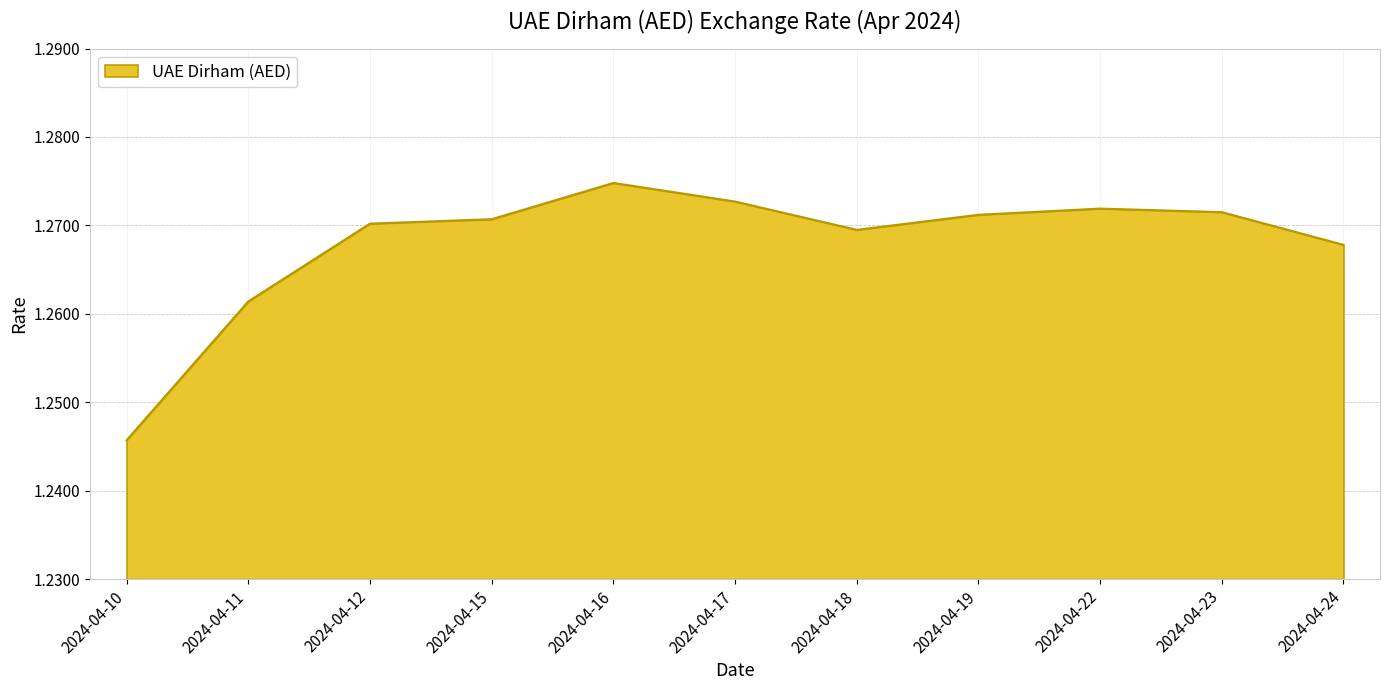

How many lines are shown in the chart?

1